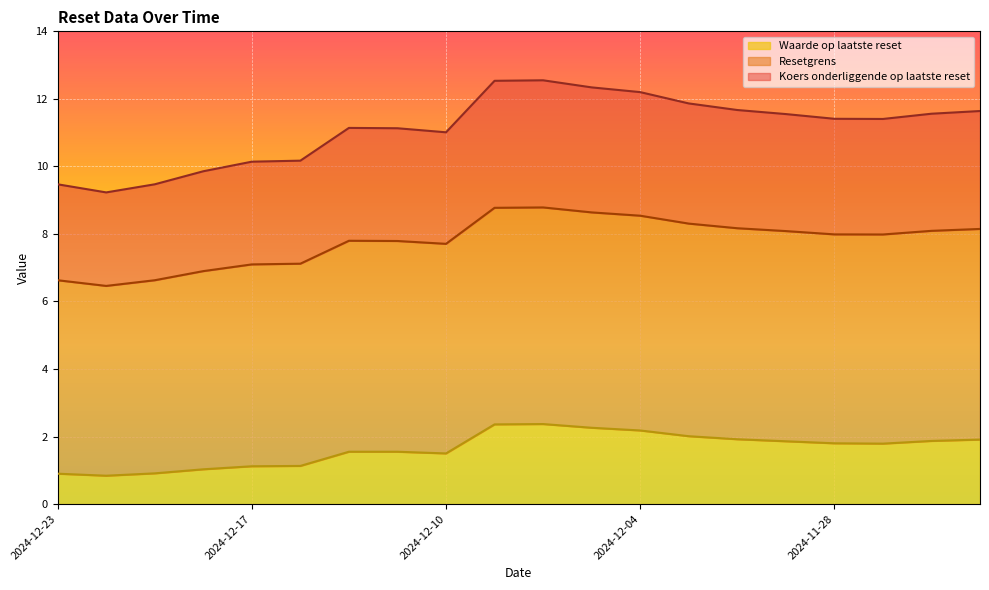

True or false: Waarde op laatste reset has a value of 3.0 at 2024-11-25.

False